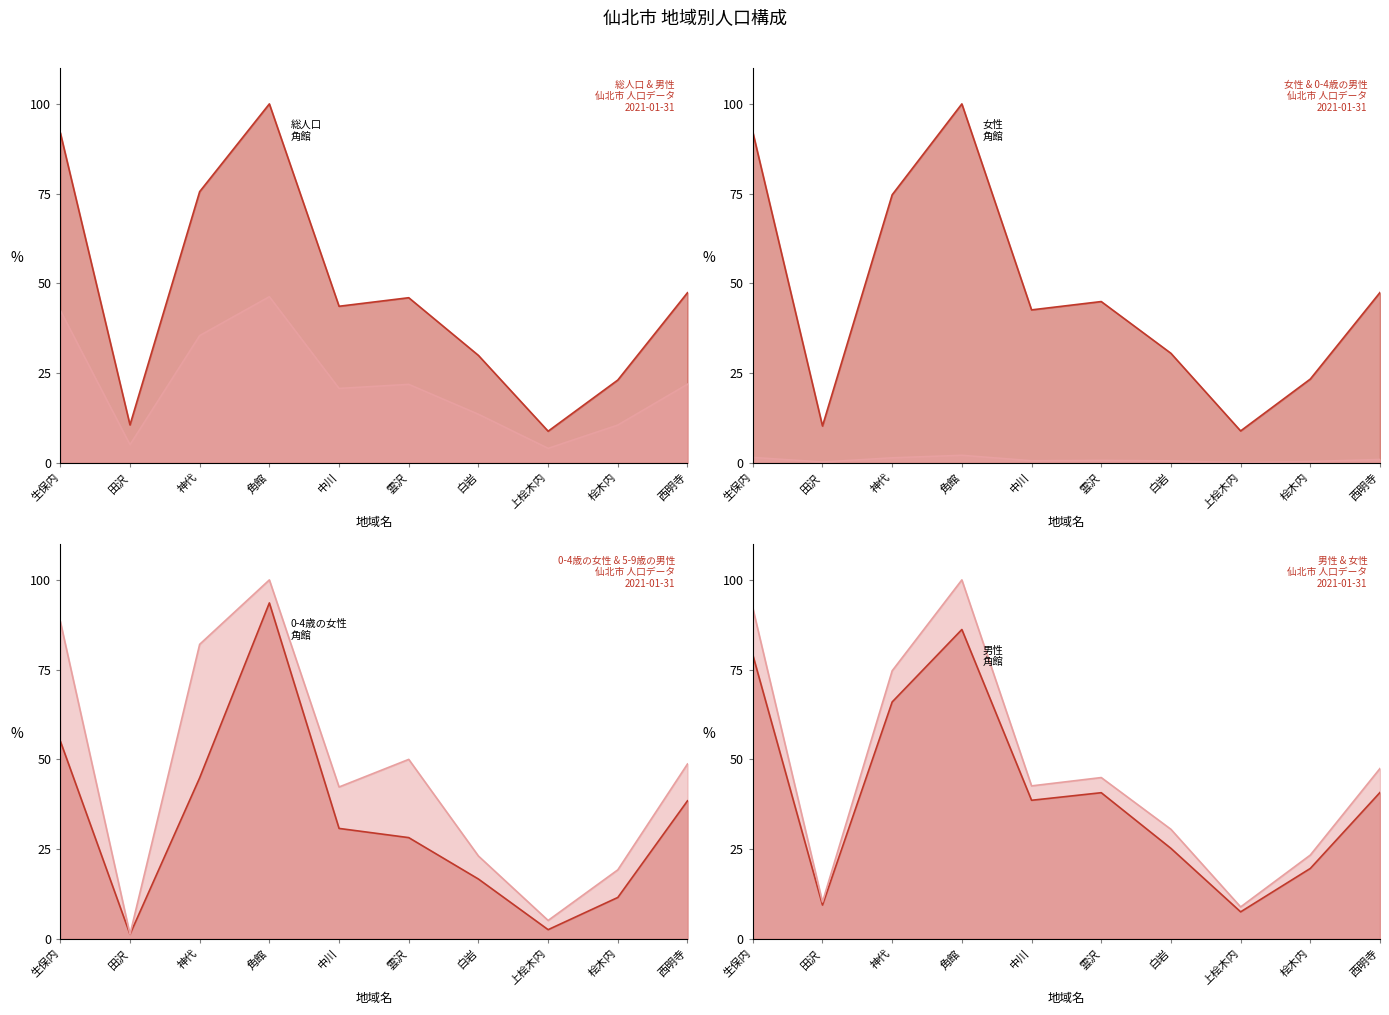

What is the total value across all series at 白岩?

114.3